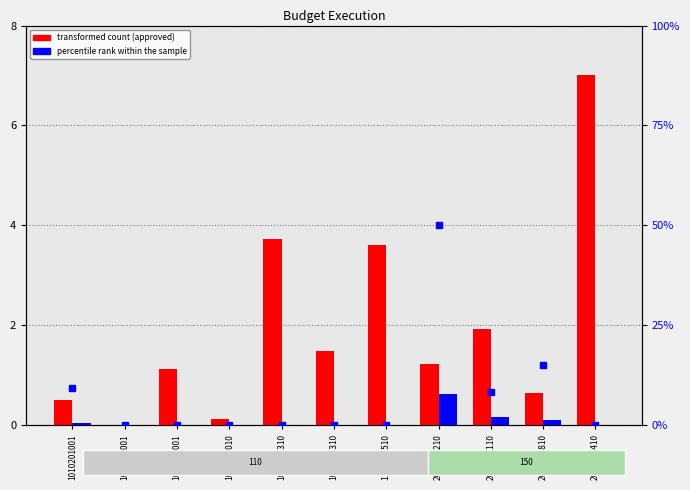

Does the chart contain stacked bars?

No